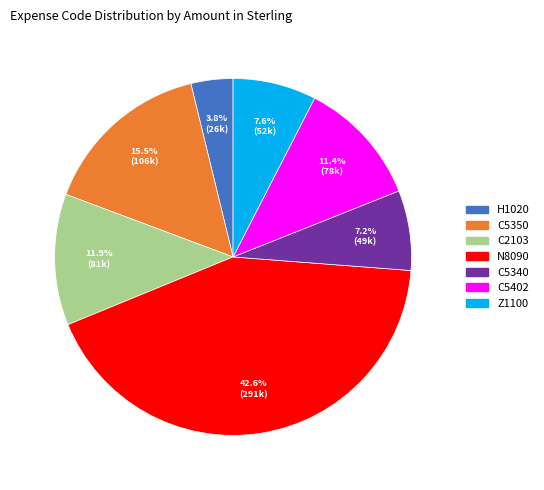

What percentage is NOT represented by C2103?

88.1%